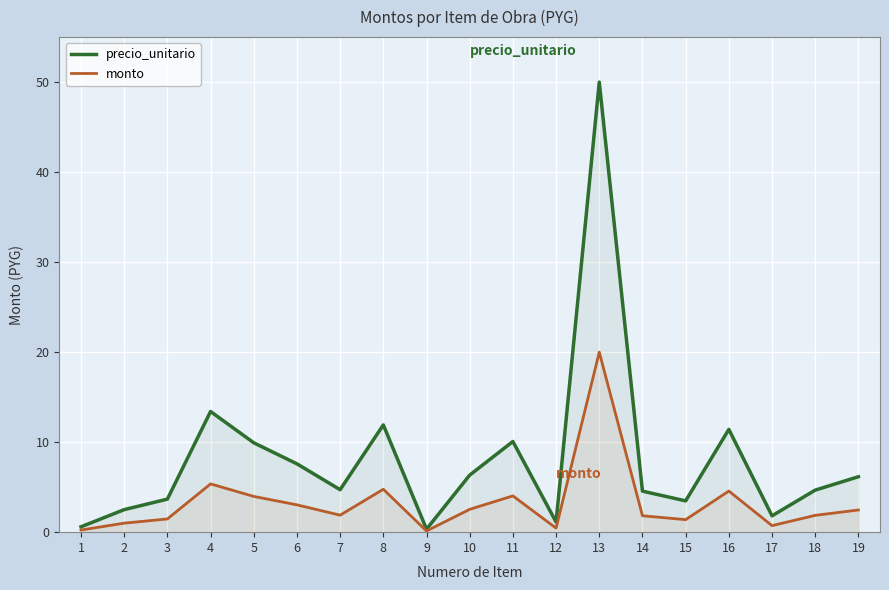

True or false: precio_unitario has a value of 9.9 at 5.

True